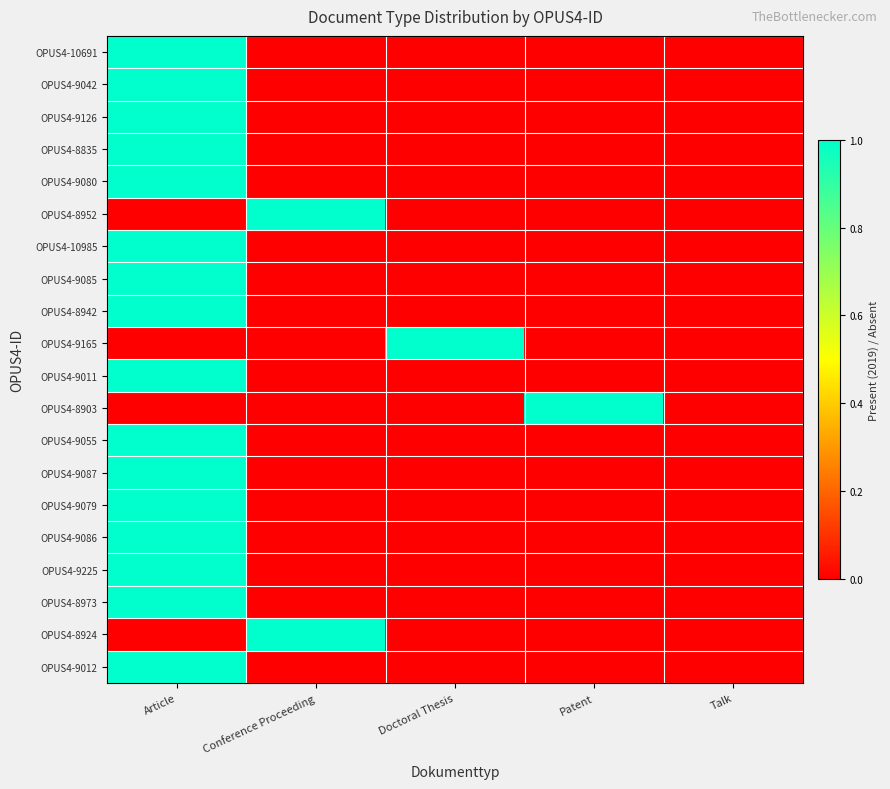

Rank the series at Conference Proceeding from lowest to highest value.

OPUS4-10691, OPUS4-9042, OPUS4-9126, OPUS4-8835, OPUS4-9080, OPUS4-10985, OPUS4-9085, OPUS4-8942, OPUS4-9165, OPUS4-9011, OPUS4-8903, OPUS4-9055, OPUS4-9087, OPUS4-9079, OPUS4-9086, OPUS4-9225, OPUS4-8973, OPUS4-9012, OPUS4-8952, OPUS4-8924